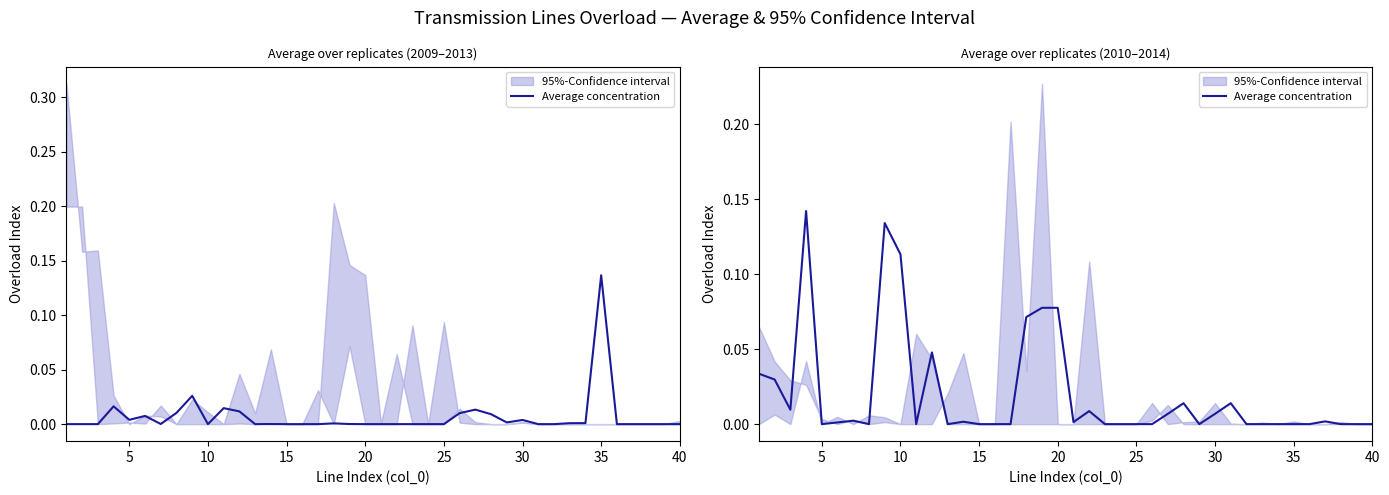

Which label corresponds to the smallest value in the chart?

5